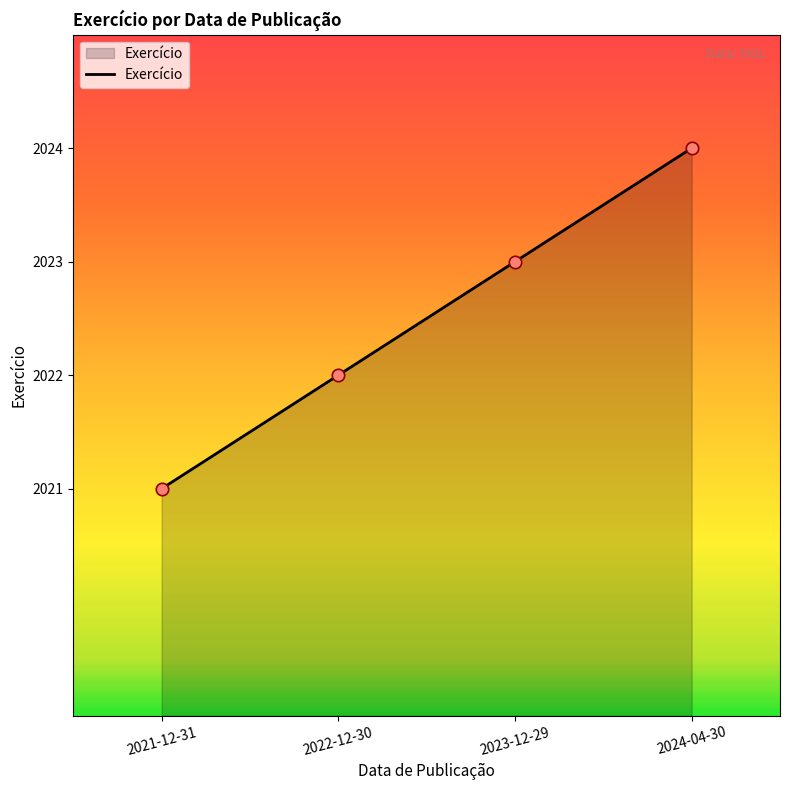

Between 2024-04-30 and 2023-12-29, which is larger?

2024-04-30